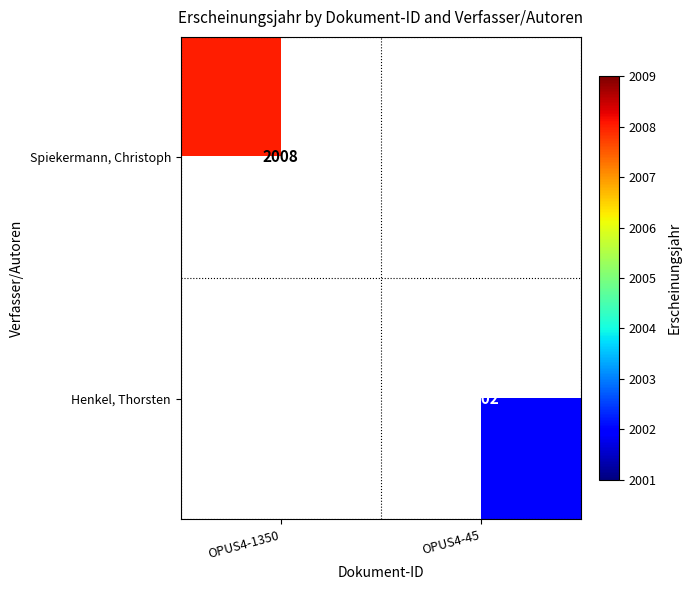

True or false: Henkel, Thorsten has a value of 1191.1 at OPUS4-45.

False